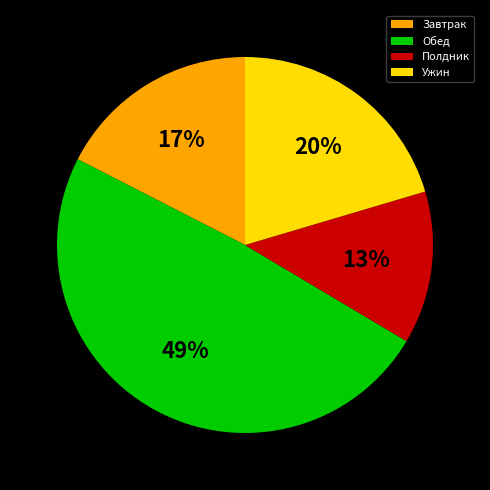

True or false: Ужин accounts for 31% of the total.

False